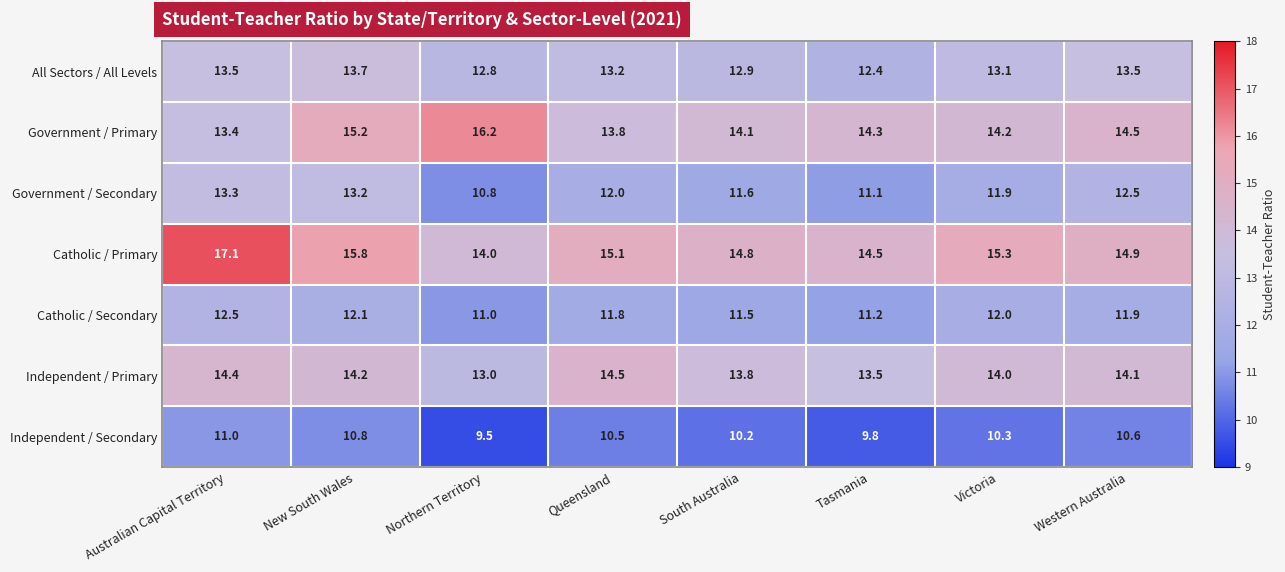

Which category has the lowest value across all series?

Northern Territory